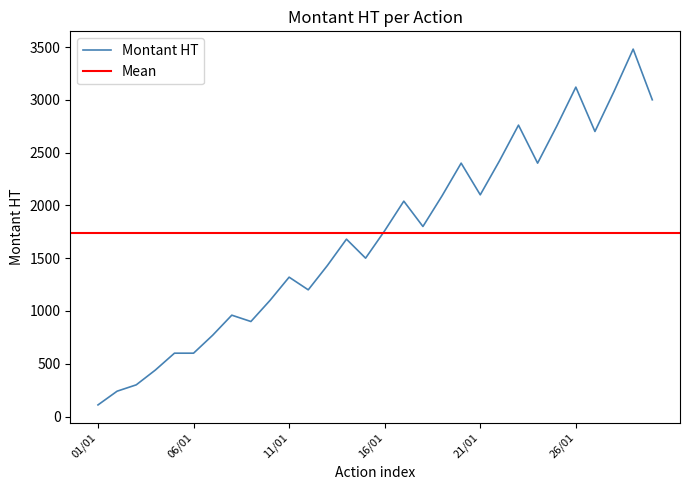

Is it true that the value at 14/01 is 2570?

False